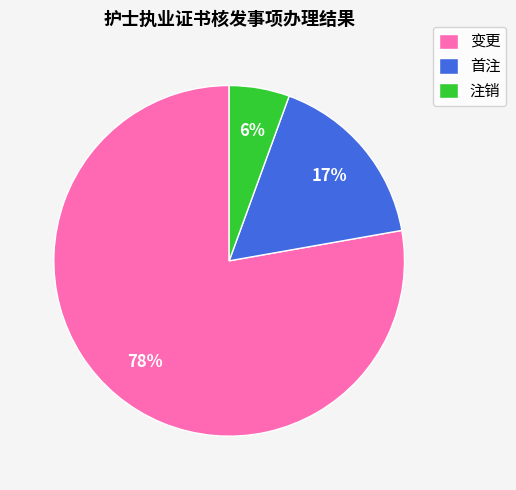

True or false: 变更 accounts for 67% of the total.

False